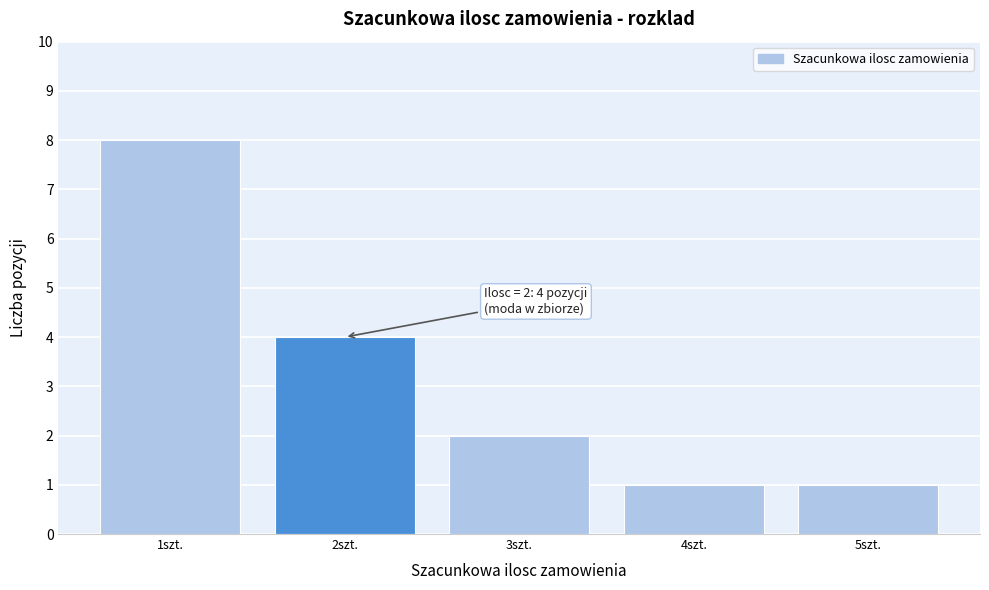

Over which range of the x-axis is the bar tallest?

0.5 to 1.5